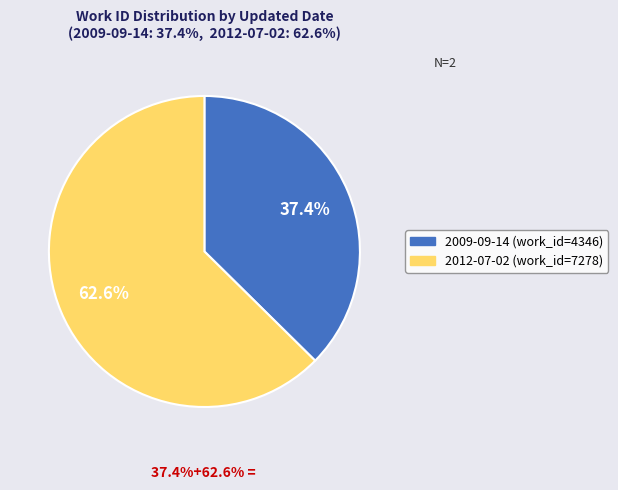

Between 2012-07-02 and 2009-09-14, which is larger?

2012-07-02